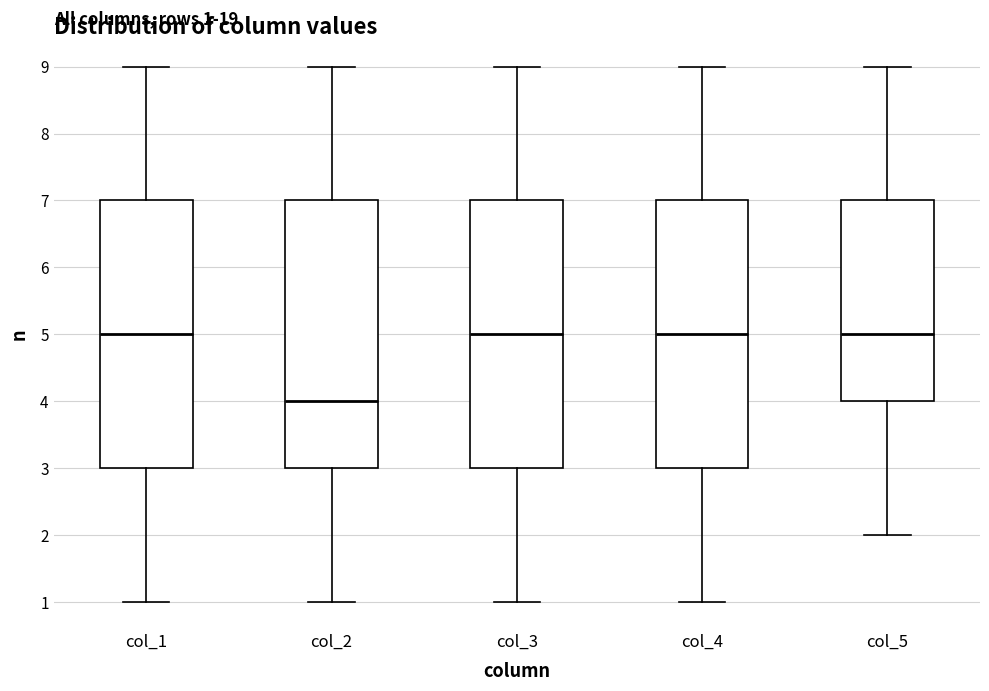

Which box's median line is the lowest?

col_2